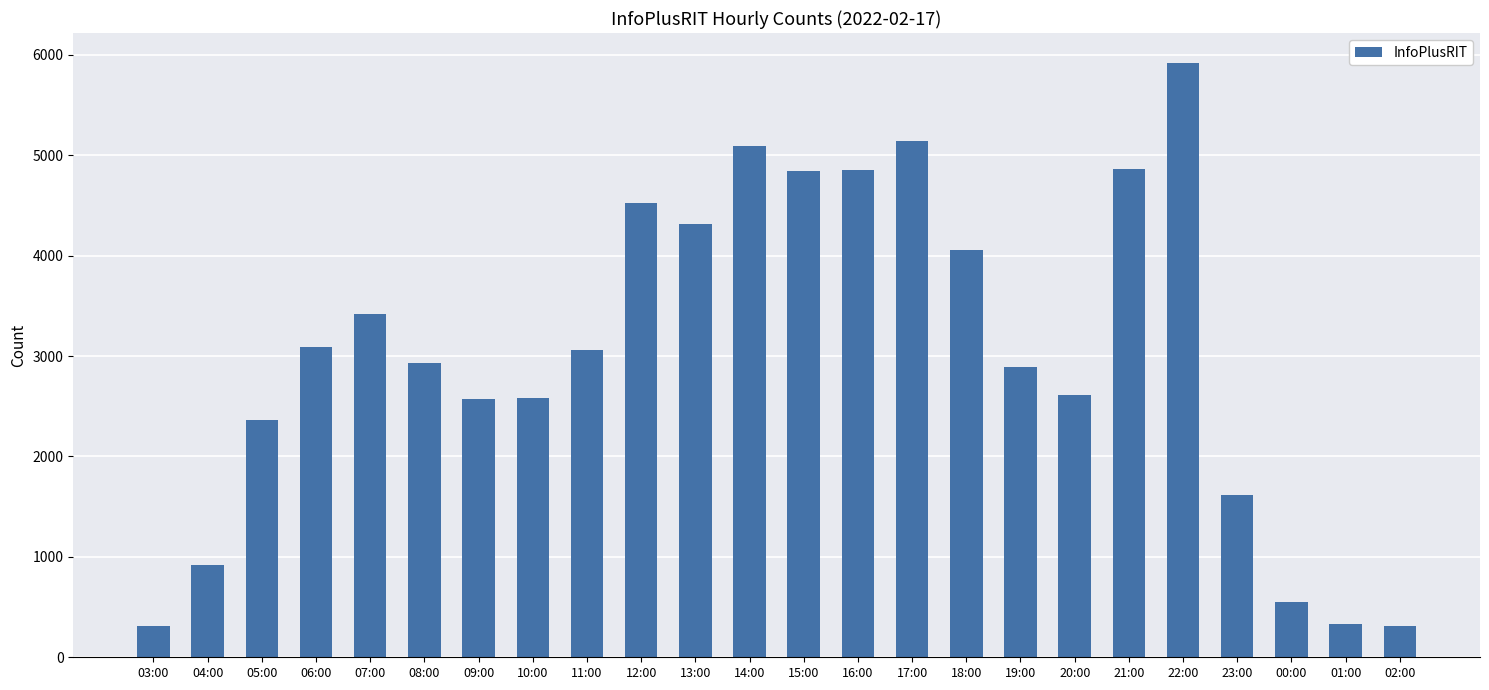

What is the smallest value displayed?

314